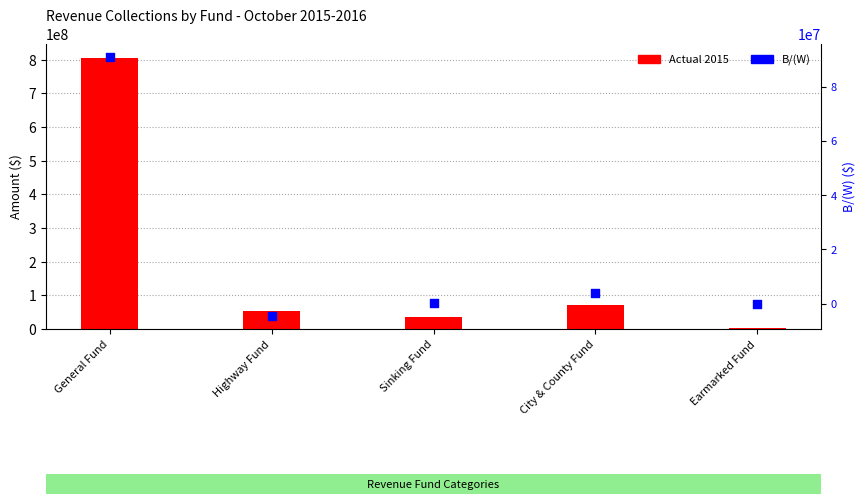

At how many categories does at least one series exceed 566668646?

1